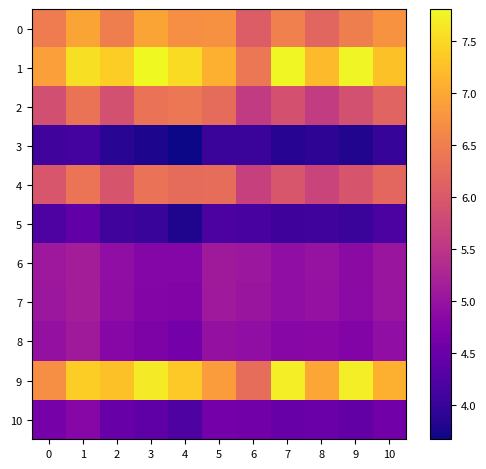

Reading right to left, extract all data points from this chart.

0: 10=6.8	9=6.5	8=6.2	7=6.5	6=6.1	5=6.7	4=6.7	3=7.0	2=6.5	1=7.0	0=6.5
1: 10=7.3	9=7.8	8=7.2	7=7.8	6=6.4	5=7.1	4=7.5	3=7.8	2=7.4	1=7.6	0=6.9
2: 10=6.1	9=5.9	8=5.6	7=5.9	6=5.6	5=6.3	4=6.4	3=6.3	2=5.9	1=6.4	0=5.9
3: 10=4.0	9=3.8	8=3.9	7=3.9	6=4.0	5=4.0	4=3.7	3=3.8	2=3.9	1=4.1	0=4.1
4: 10=6.2	9=5.9	8=5.7	7=6.0	6=5.7	5=6.3	4=6.3	3=6.3	2=5.9	1=6.4	0=6.0
5: 10=4.2	9=4.0	8=4.1	7=4.1	6=4.2	5=4.2	4=3.8	3=4.0	2=4.1	1=4.4	0=4.2
6: 10=5.0	9=4.9	8=5.0	7=4.9	6=5.1	5=5.1	4=4.8	3=4.8	2=4.9	1=5.1	0=5.1
7: 10=5.0	9=4.9	8=5.0	7=4.9	6=5.0	5=5.1	4=4.8	3=4.8	2=4.9	1=5.1	0=5.1
8: 10=4.9	9=4.8	8=4.8	7=4.8	6=4.9	5=5.0	4=4.6	3=4.7	2=4.8	1=5.1	0=5.0
9: 10=7.1	9=7.7	8=7.0	7=7.7	6=6.3	5=6.9	4=7.3	3=7.7	2=7.3	1=7.4	0=6.7
10: 10=4.6	9=4.4	8=4.5	7=4.5	6=4.6	5=4.6	4=4.2	3=4.4	2=4.5	1=4.8	0=4.6